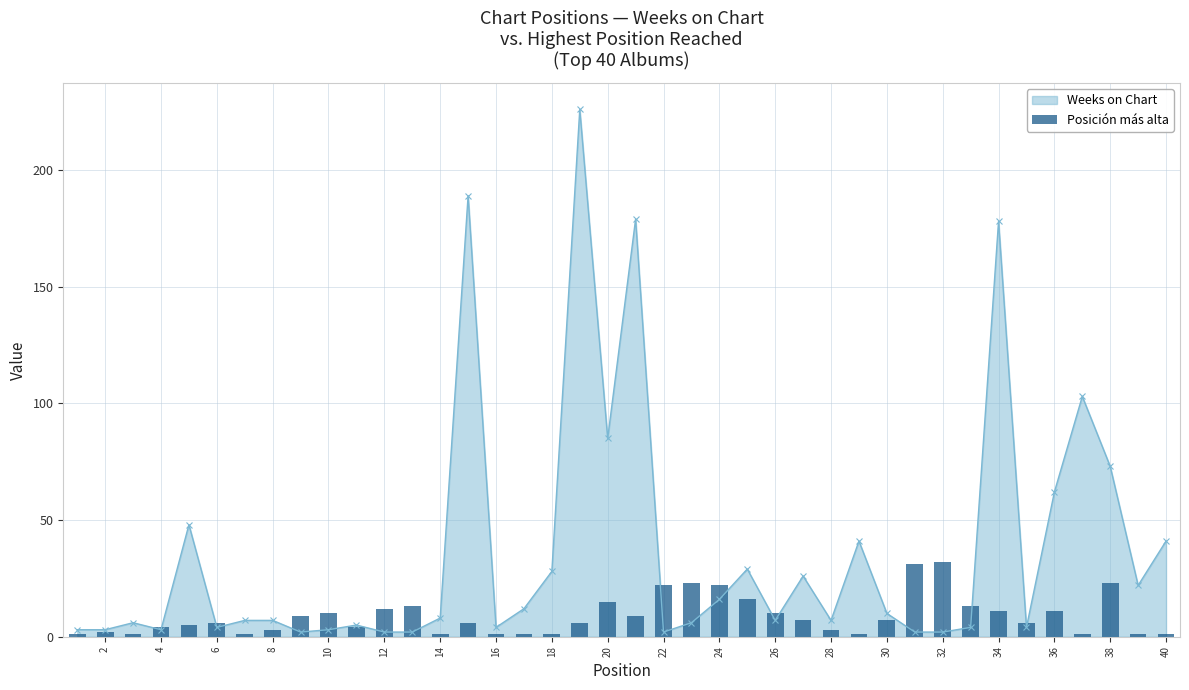

True or false: Weeks on Chart has more than 0 points higher than both neighbors.

True